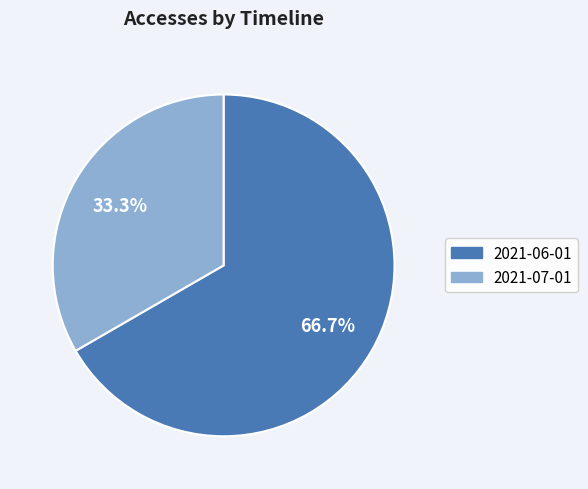

Rank the categories by value from lowest to highest.

2021-07-01, 2021-06-01